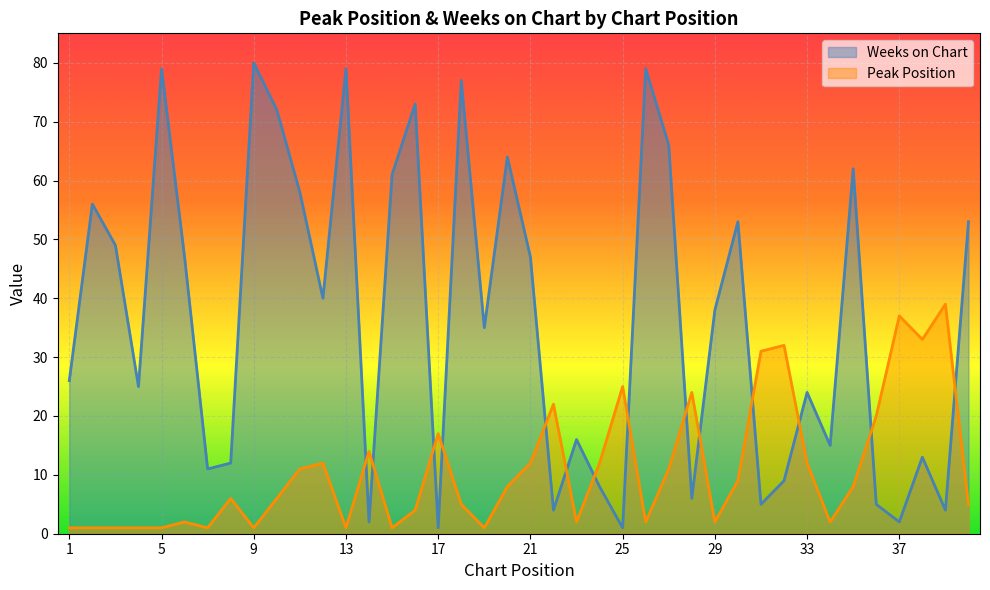

What is the sum of all Weeks on Chart values?

1457